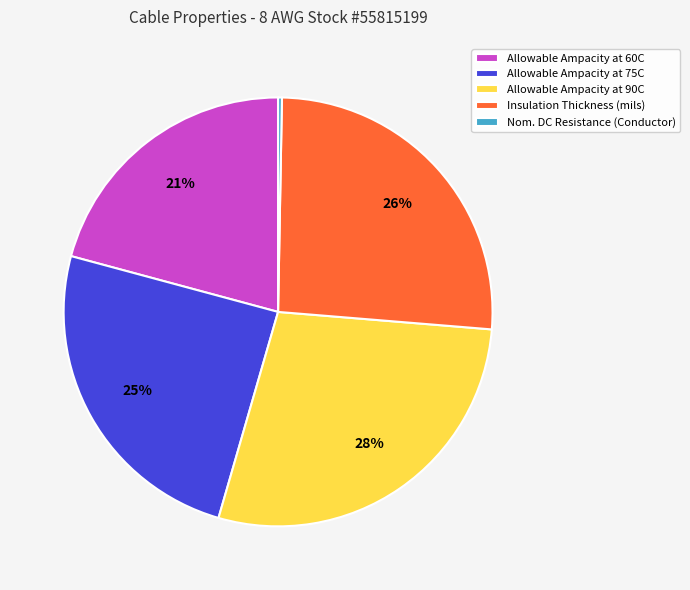

Which category has the biggest portion of the pie?

Allowable Ampacity at 90C